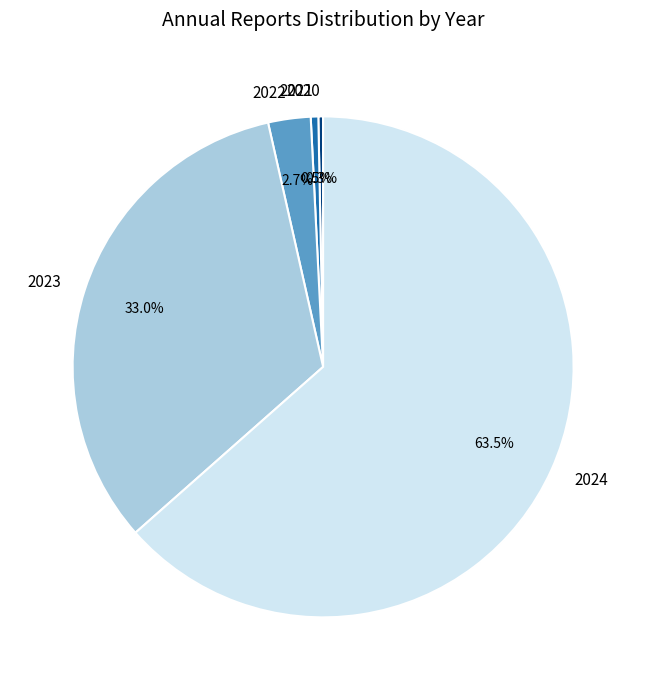

To the nearest percent, what is the combined percentage of 2024 and 2023?

96%